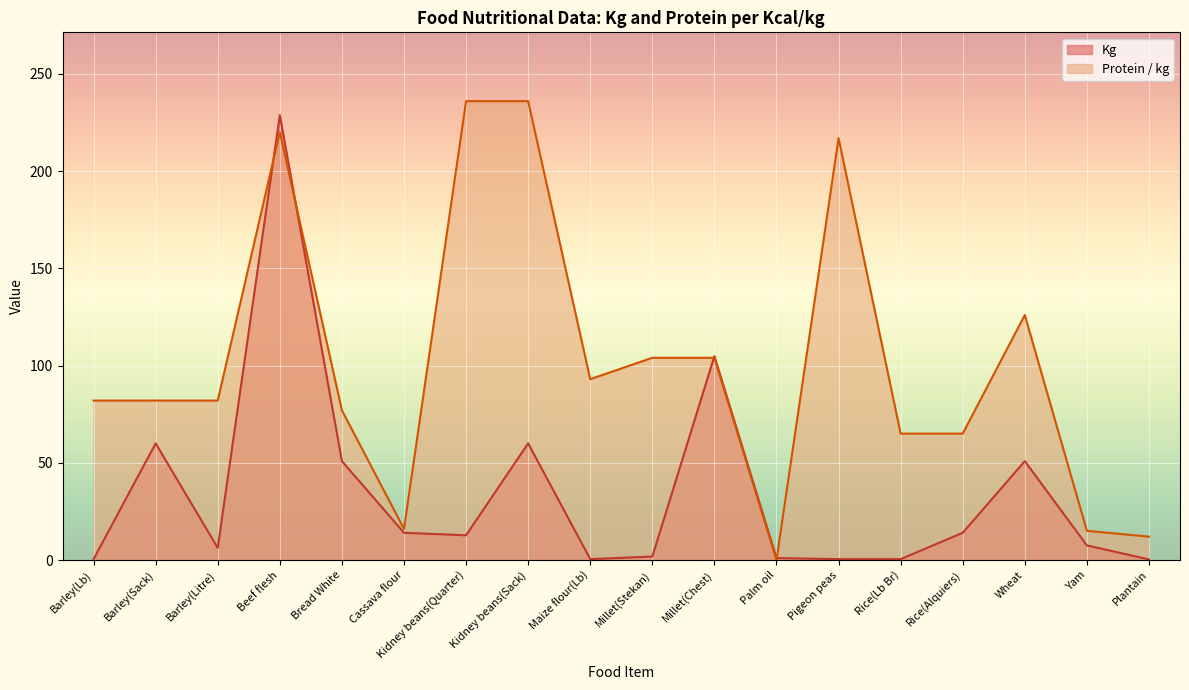

What is the difference between the maximum and second lowest values in the Protein / kg series?

224.0